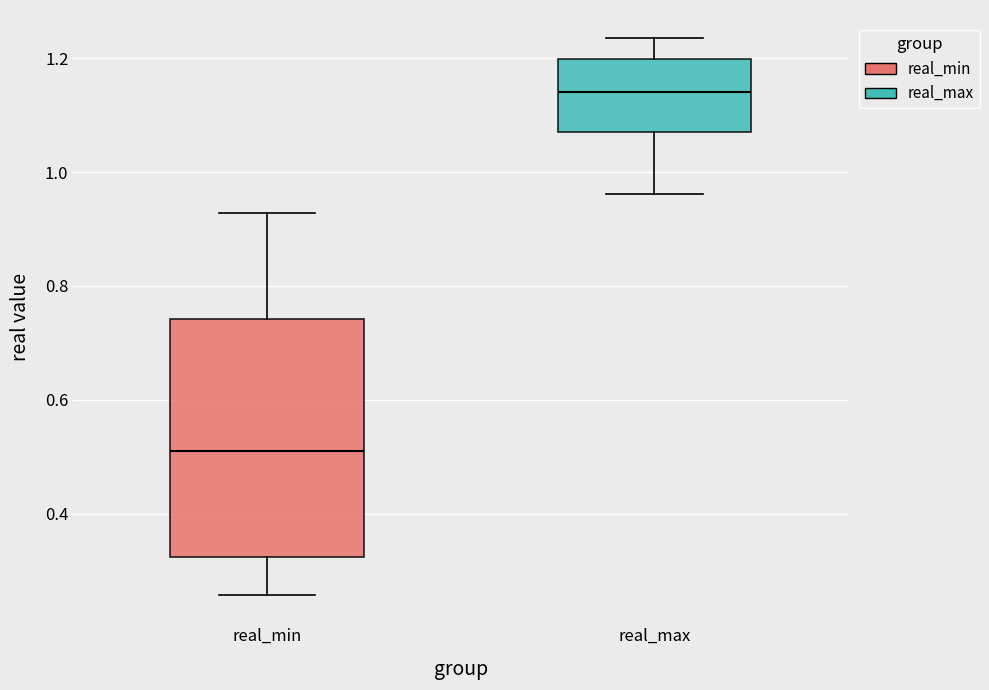

Reading left to right, read every box against the y-axis: the position of its median line, the range the box covers, and the ends of its whiskers. The values are not printed on the chart, so give them approximately, as read against the axis.

real_min: median 0.52, box 0.32 to 0.74, whiskers 0.26 to 0.92
real_max: median 1.14, box 1.08 to 1.20, whiskers 0.96 to 1.24